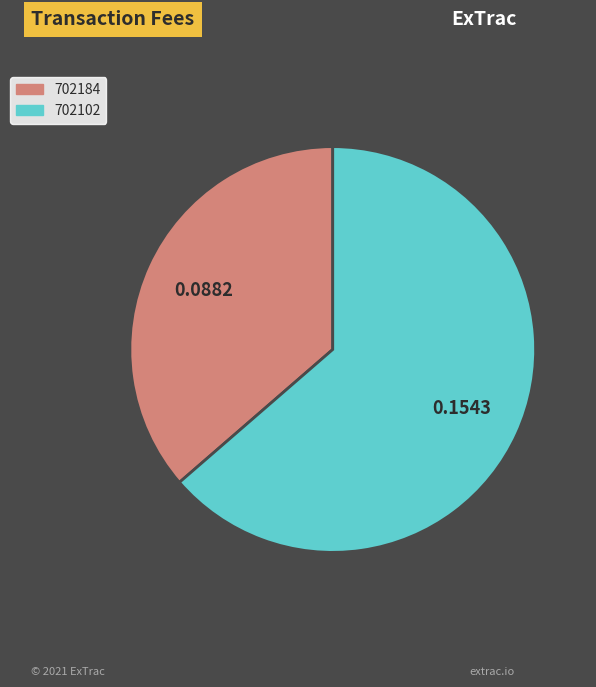

How many slices are in this pie chart?

2